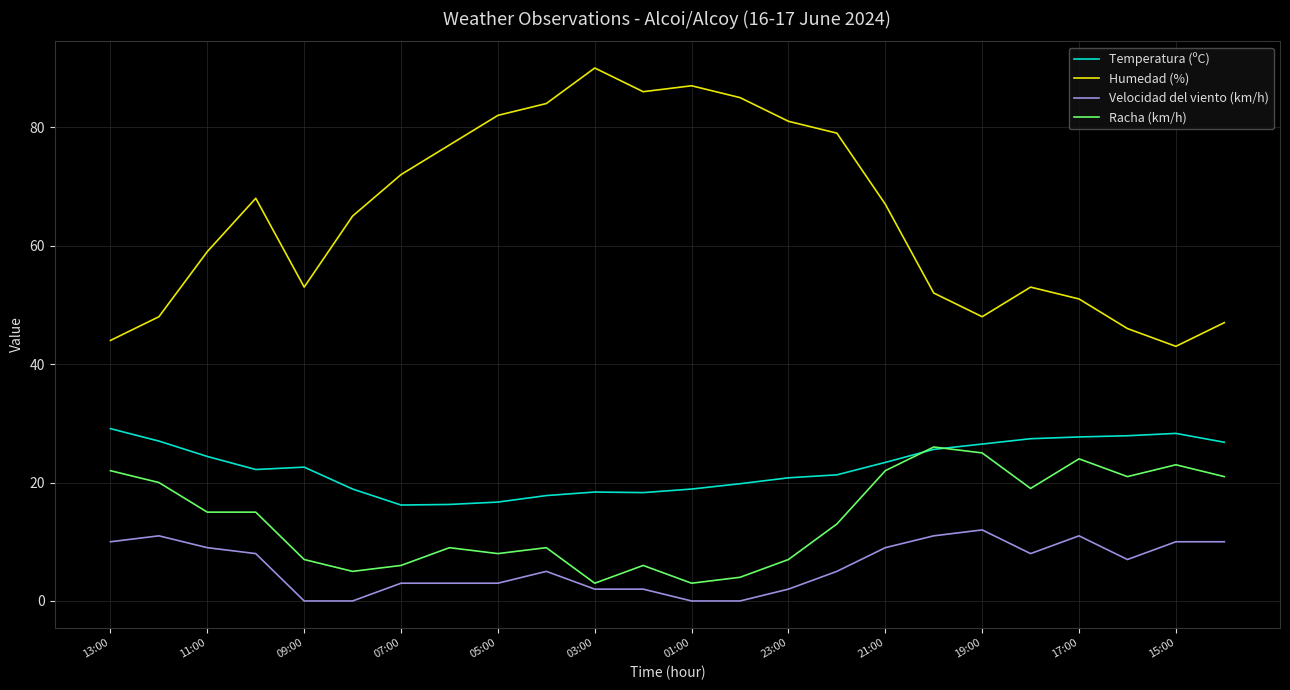

What is the highest value of the Racha (km/h) series?

26.0